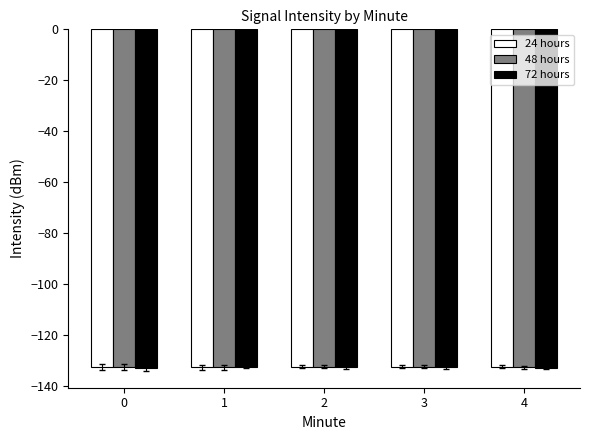

Is it true that 72 hours equals -45.4 at 1?

False